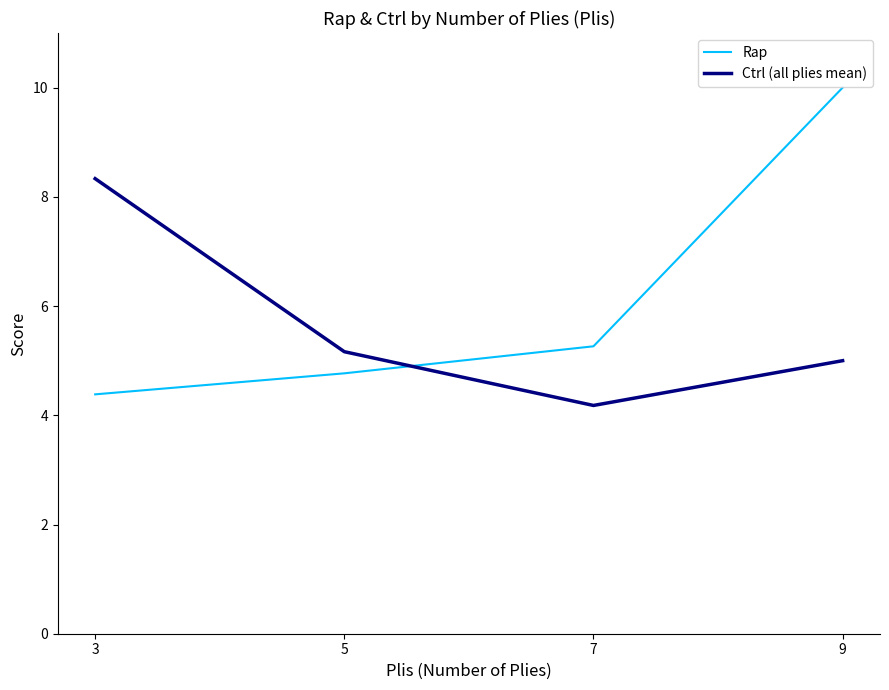

Reading left to right, what are all the values shown in this chart?

Rap: 4.4	4.8	5.3	10.0
Ctrl (all plies mean): 8.3	5.2	4.2	5.0